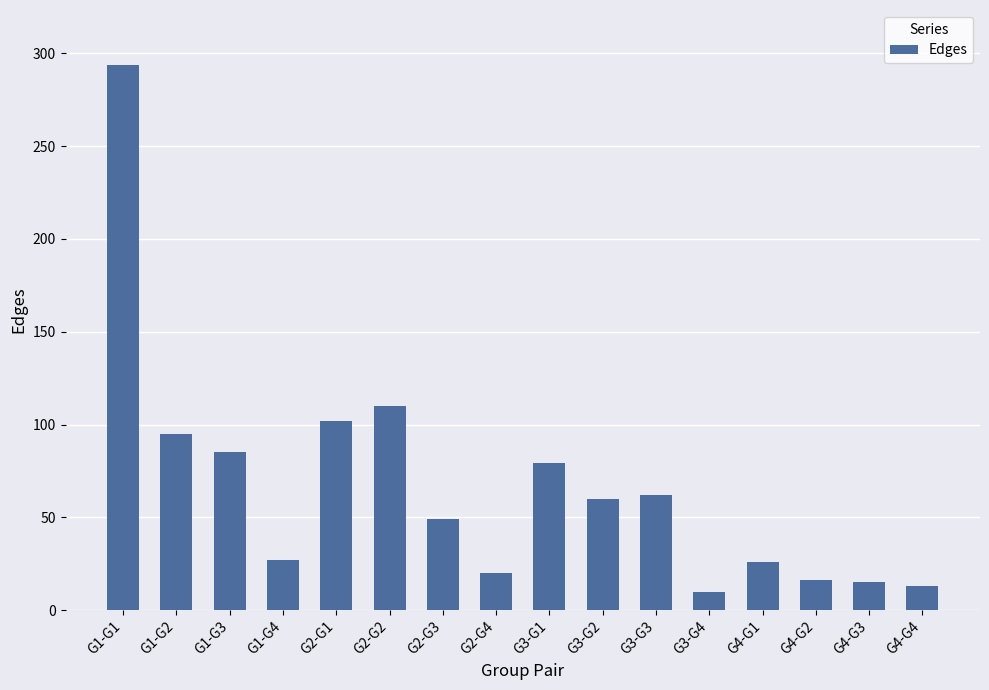

What is the difference between the second highest and second lowest values?

97